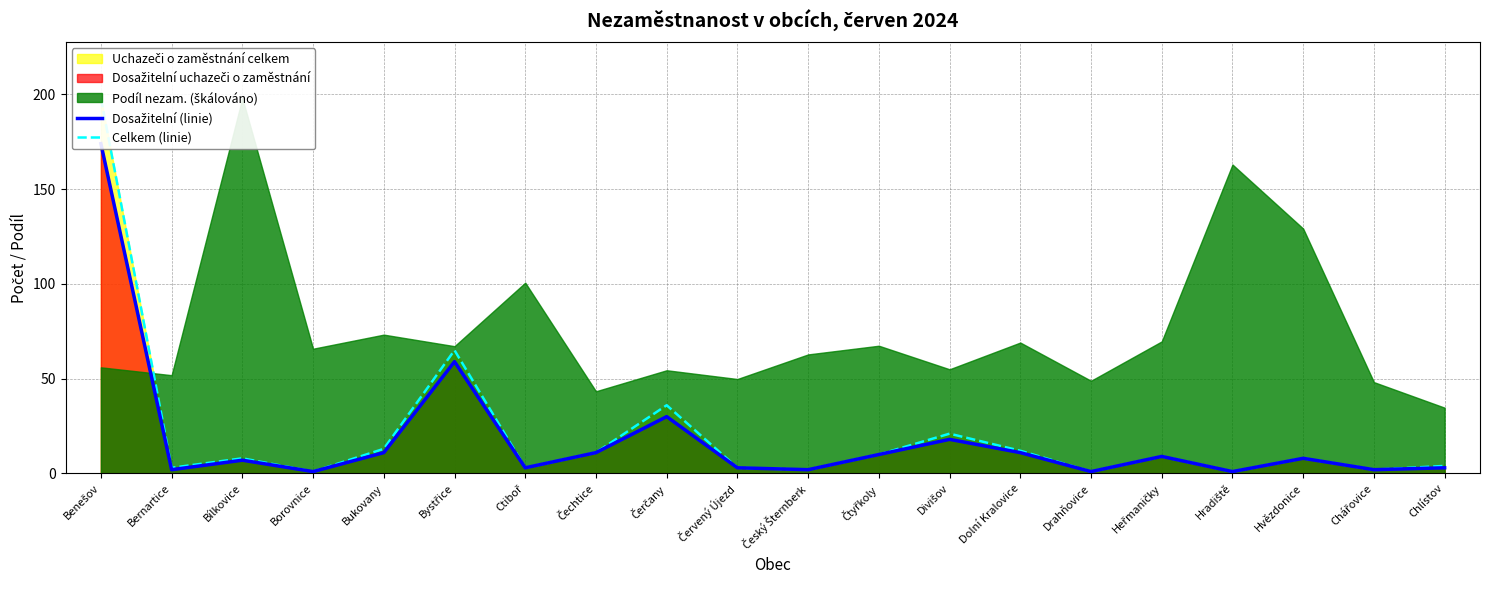

Rank the categories by Dosažitelní (linie) value from lowest to highest.

Borovnice, Drahňovice, Hradiště, Bernartice, Český Šternberk, Chářovice, Ctiboř, Červený Újezd, Chlístov, Bílkovice, Hvězdonice, Heřmaničky, Čtyřkoly, Bukovany, Čechtice, Dolní Kralovice, Divišov, Čerčany, Bystřice, Benešov